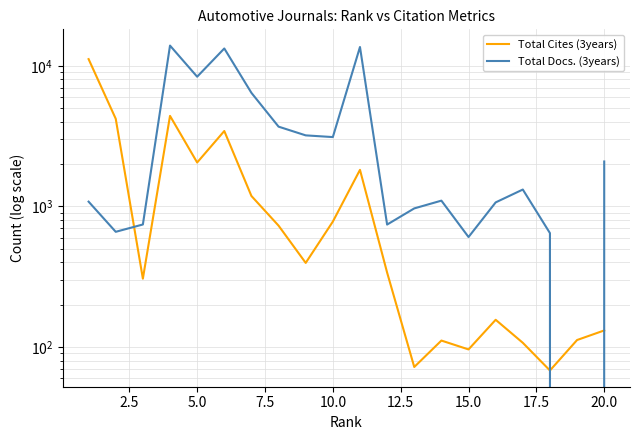

Reading left to right, list all the values displayed in this chart.

Total Cites (3years): 11151	4197	306	4401	2051	3434	1185	729	396	779	1818	338	72	111	96	156	107	68	112	131
Total Docs. (3years): 1080	659	743	13919	8359	13275	6417	3689	3198	3110	13601	742	967	1098	605	1067	1317	645	0	2085